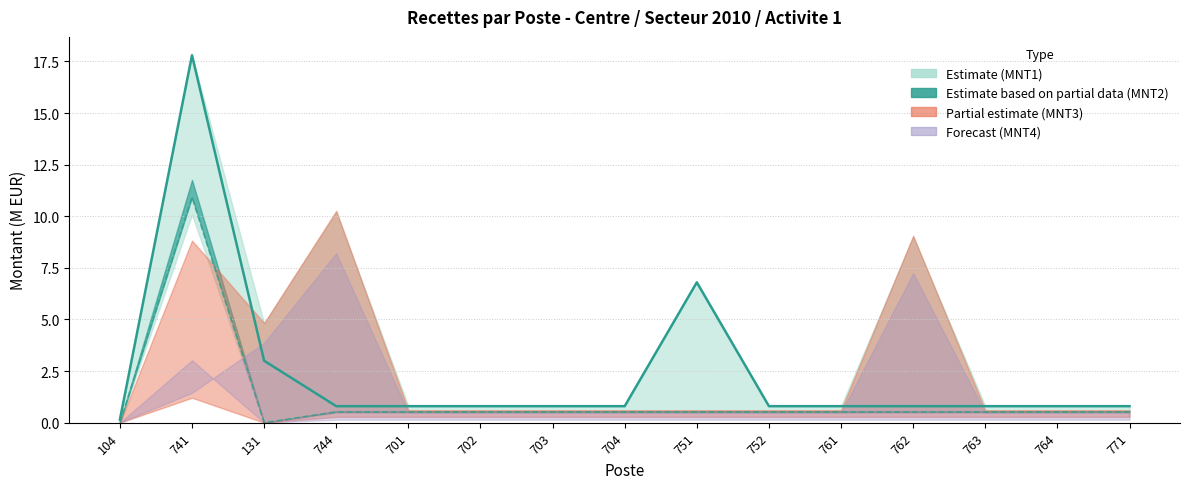

At how many categories does at least one series exceed 8?

1